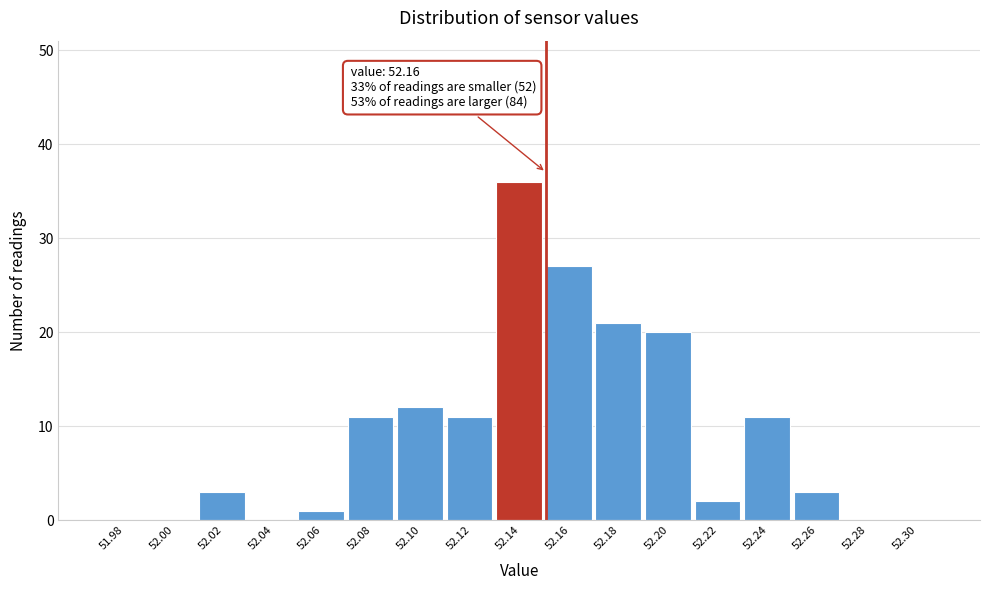

Reading left to right, list all the values displayed in this chart.

51.98=0	52.00=0	52.02=3	52.04=0	52.06=1	52.08=11	52.10=12	52.12=11	52.14=36	52.16=27	52.18=21	52.20=20	52.22=2	52.24=11	52.26=3	52.28=0	52.30=0